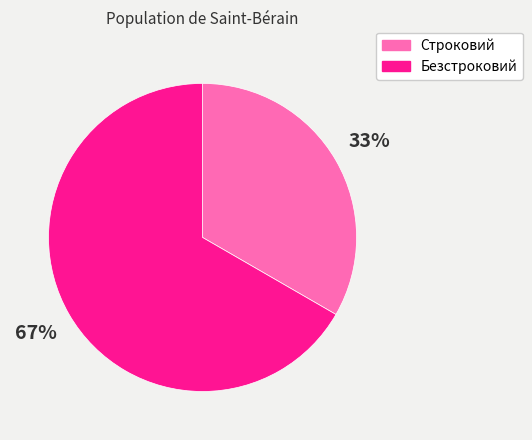

The Строковий slice represents 22% of the pie. True or false?

False